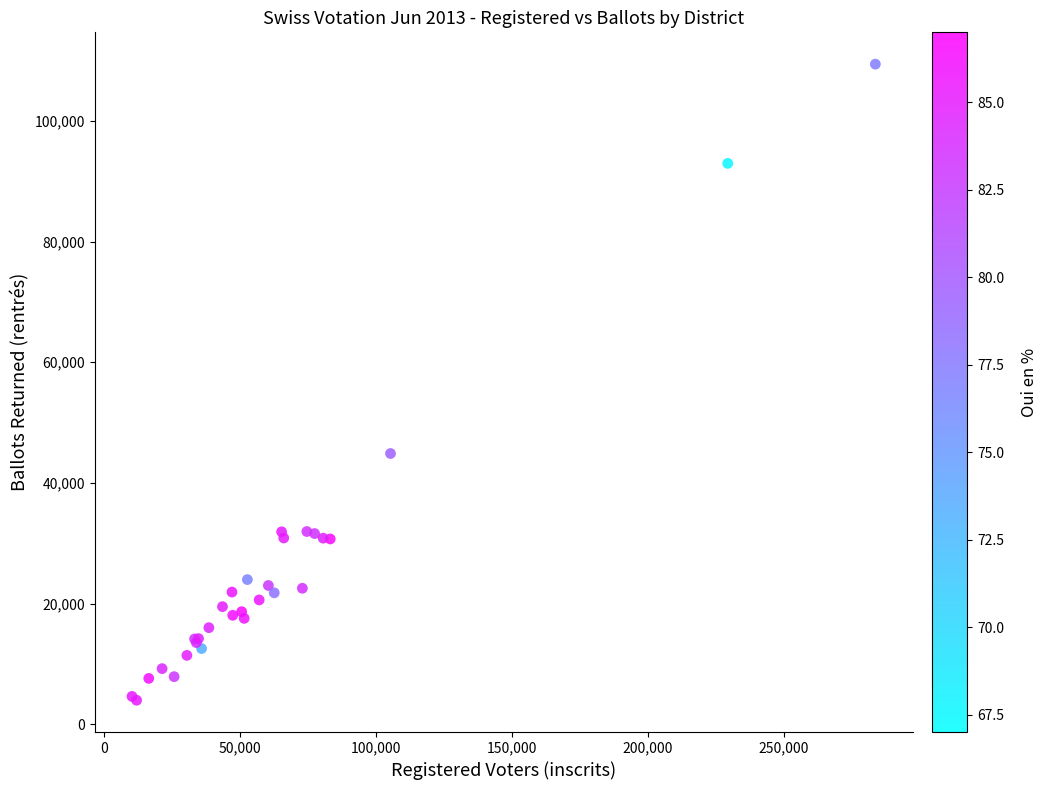

What Y value in the scatter plot is closest to 56700?

44874